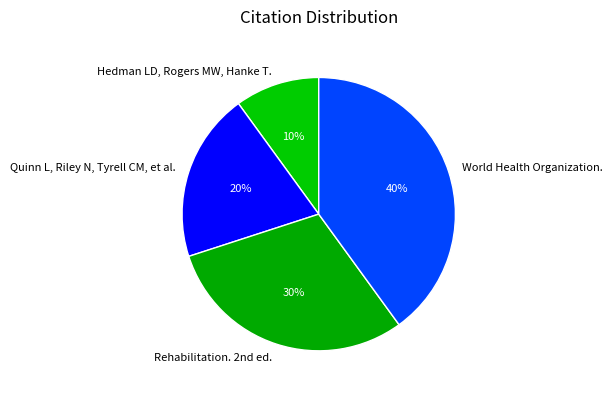

Does Quinn L, Riley N, Tyrell CM, et al. account for over 50% of the chart?

No